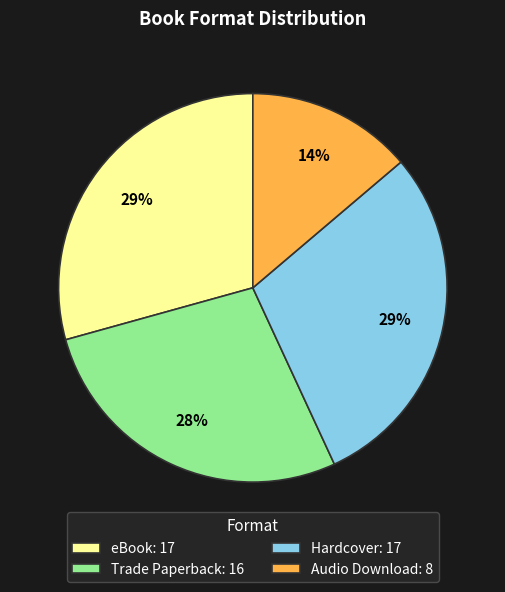

How many slices are in this pie chart?

4